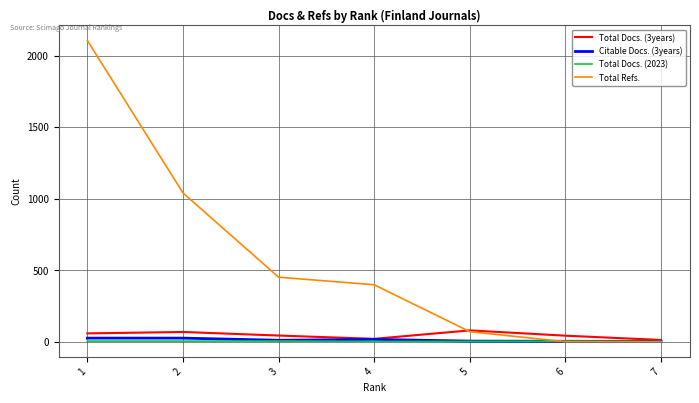

Which series has the widest spread of values?

Total Refs.